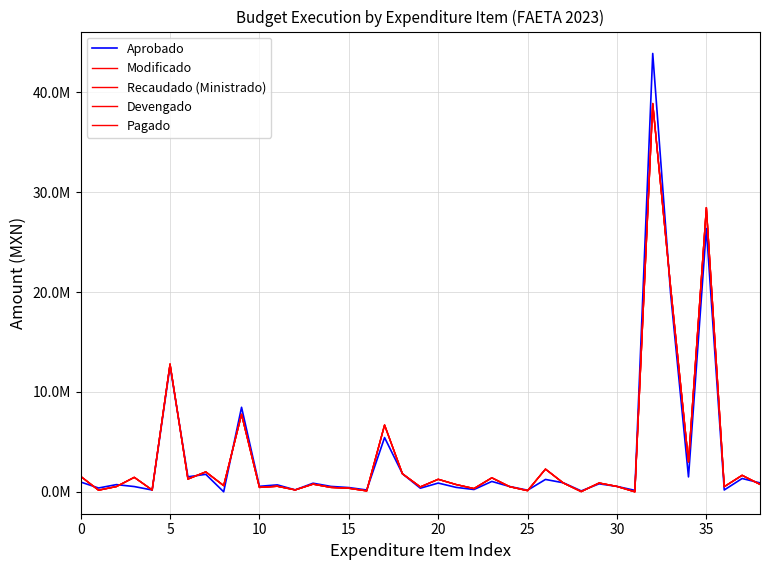

Which series has the widest spread of values?

Aprobado